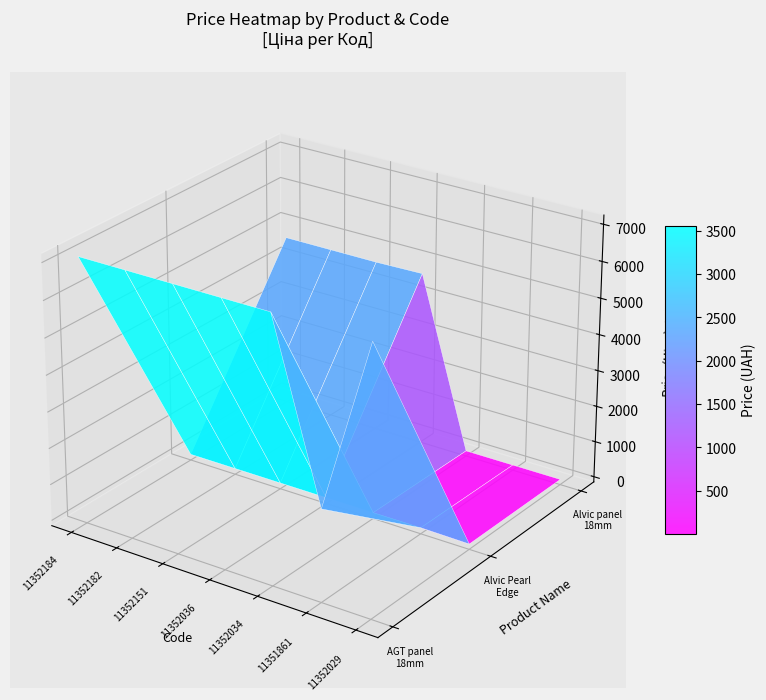

The Alvic panel 18 mm. Pearl Effect series shows 6786.3 at 2. True or false?

False